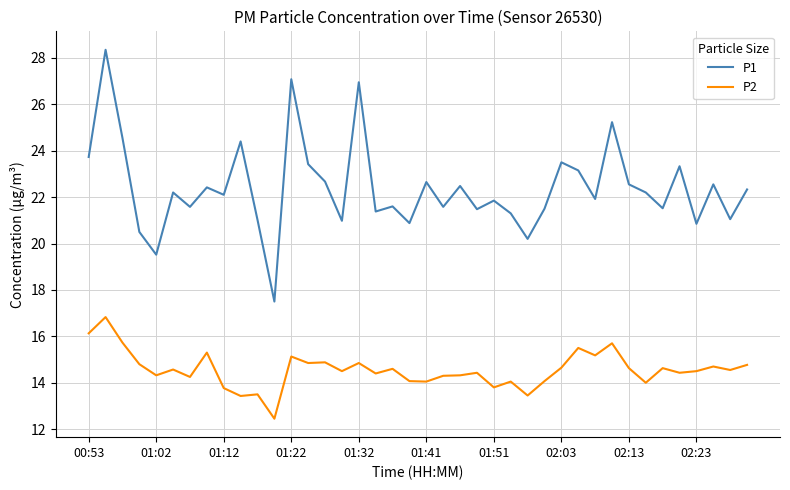

True or false: P1 and P2 cross at least once.

False